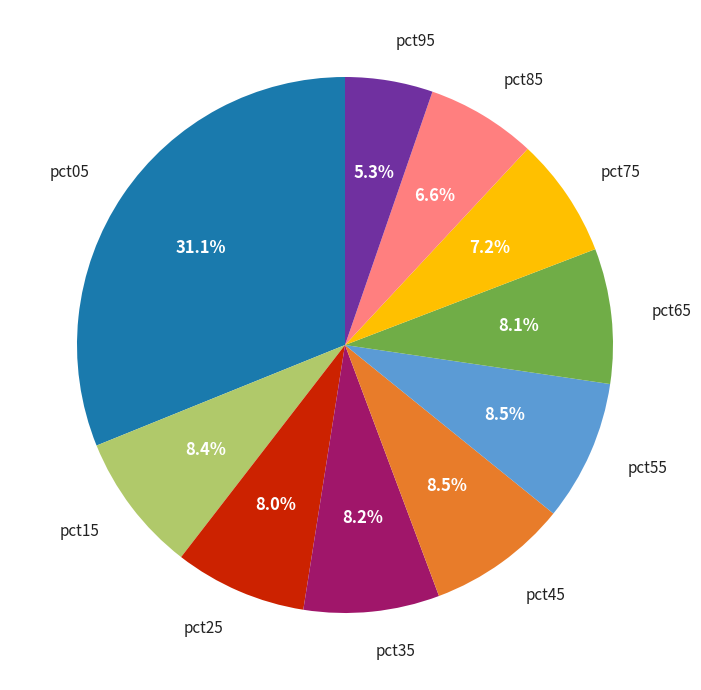

To the nearest percent, what portion does pct85 represent?

7%